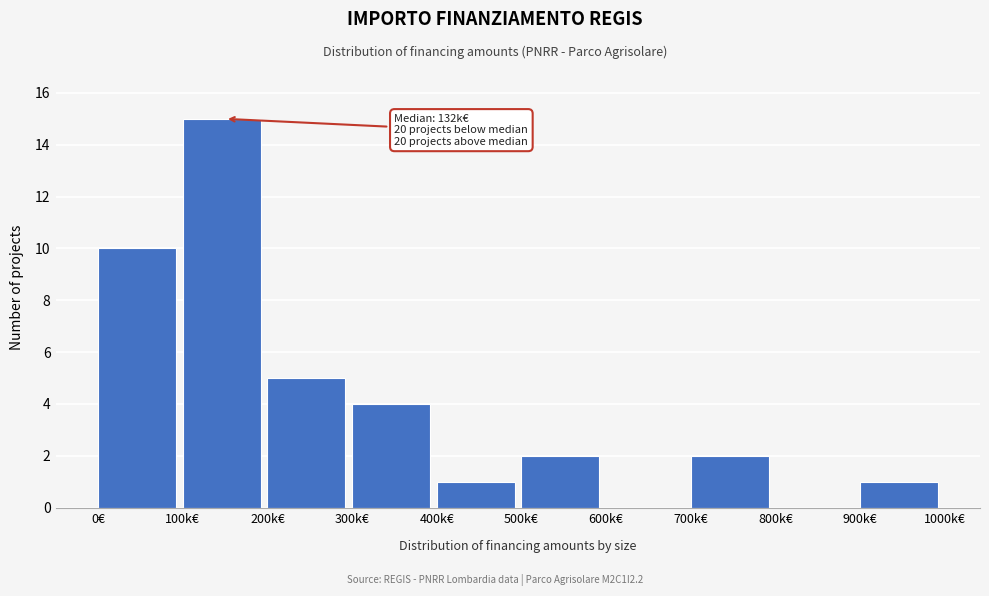

Reading left to right, transcribe all the data shown in this chart.

0€=10	100k€=15	200k€=5	300k€=4	400k€=1	500k€=2	600k€=0	700k€=2	800k€=0	900k€=1